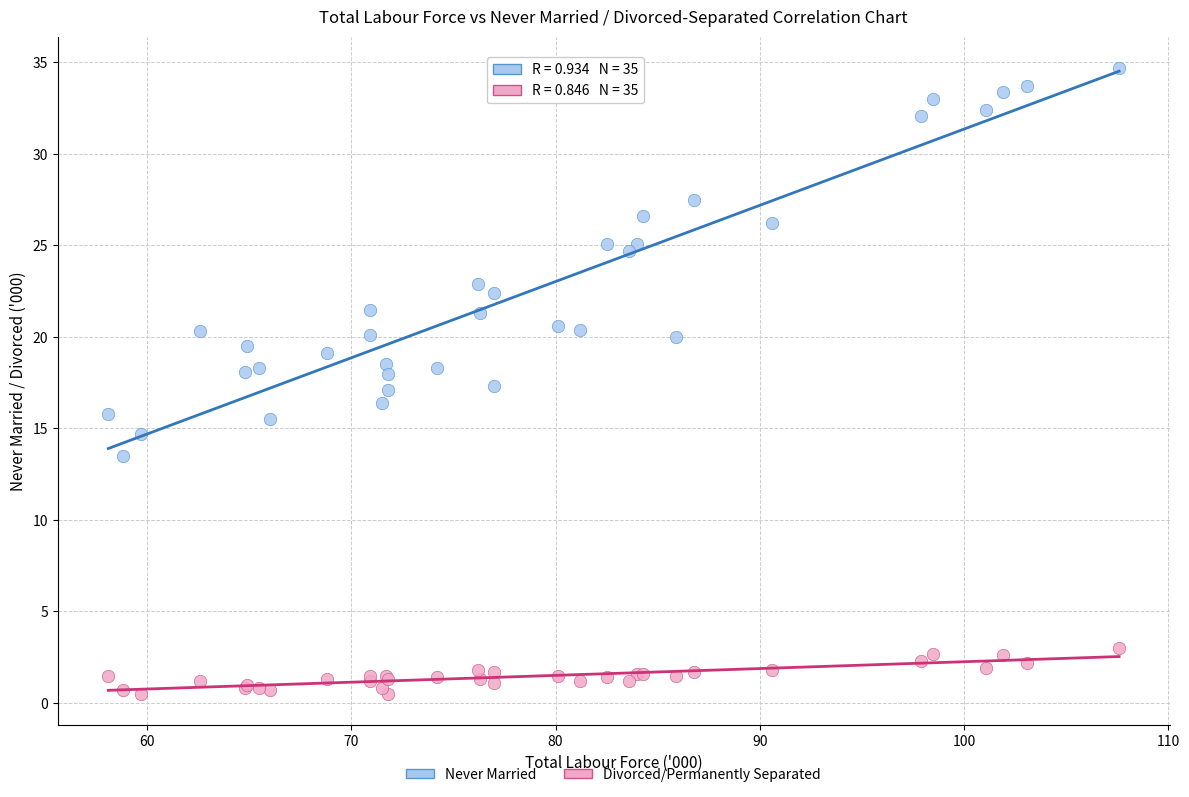

Which series contains the highest Y value?

Never Married